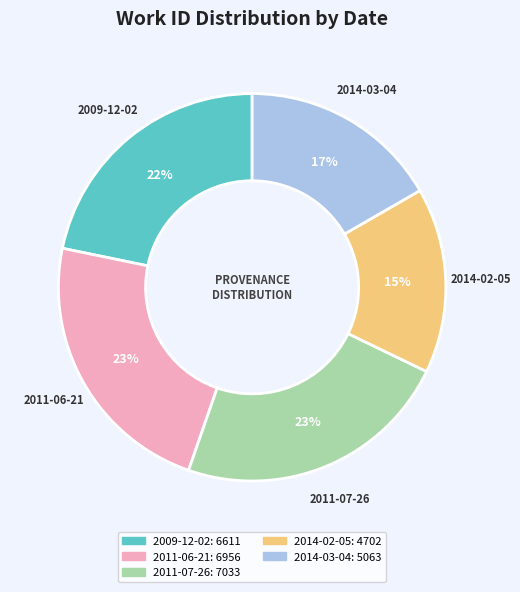

To the nearest percent, what is the combined percentage of 2014-02-05 and 2014-03-04?

32%